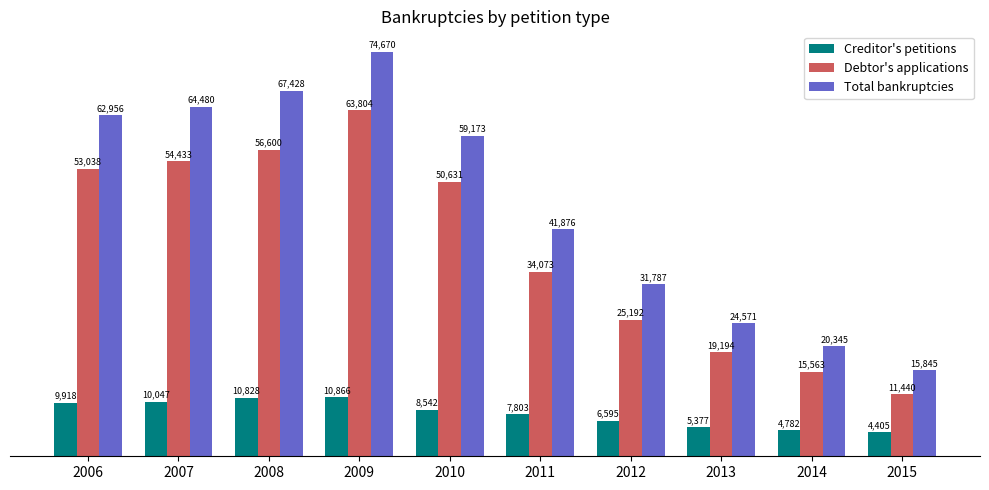

Reading left to right, transcribe all the data shown in this chart.

Creditor's petitions: 9918	10047	10828	10866	8542	7803	6595	5377	4782	4405
Debtor's applications: 53038	54433	56600	63804	50631	34073	25192	19194	15563	11440
Total bankruptcies: 62956	64480	67428	74670	59173	41876	31787	24571	20345	15845